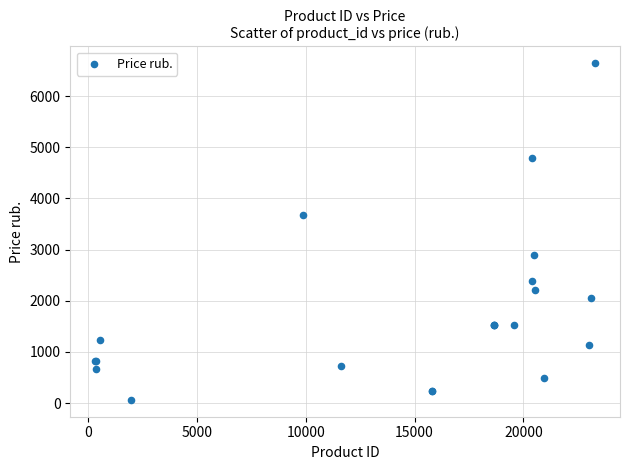

What Y value in the scatter plot is closest to 3351?

3677.1